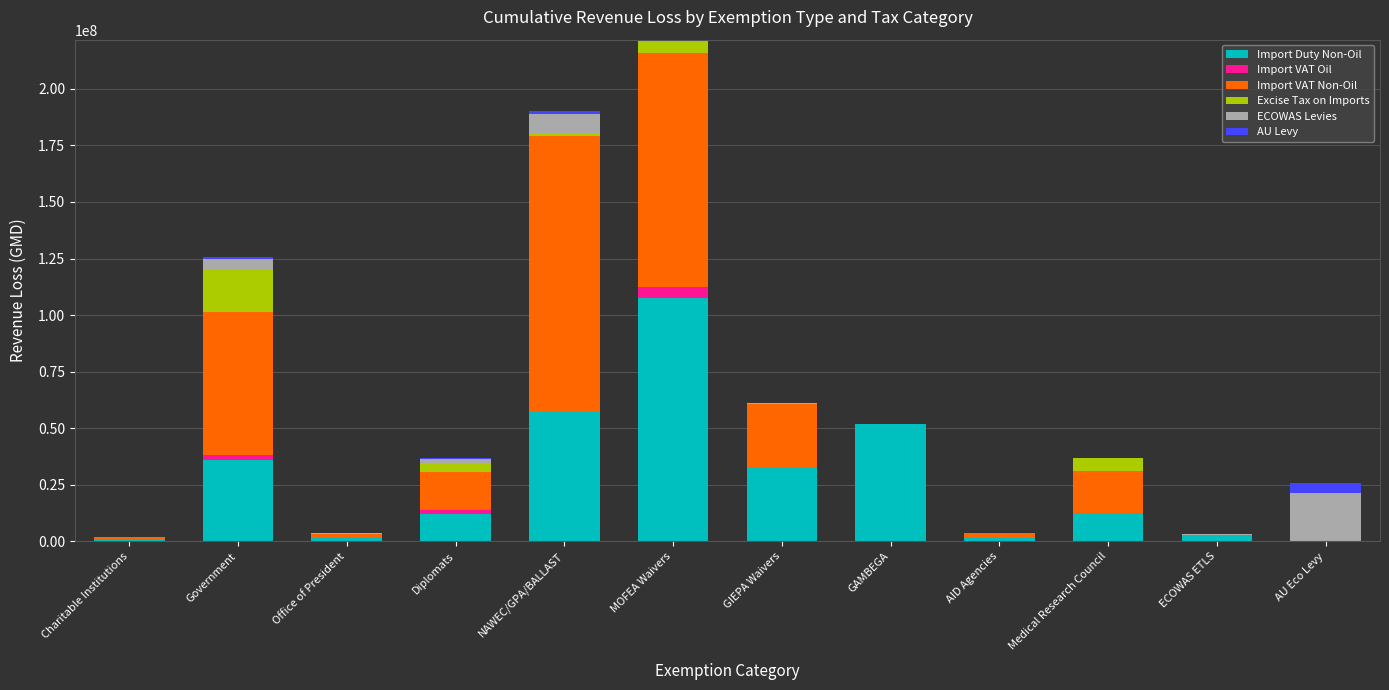

At which category is the sum across all series the highest?

MOFEA Waivers